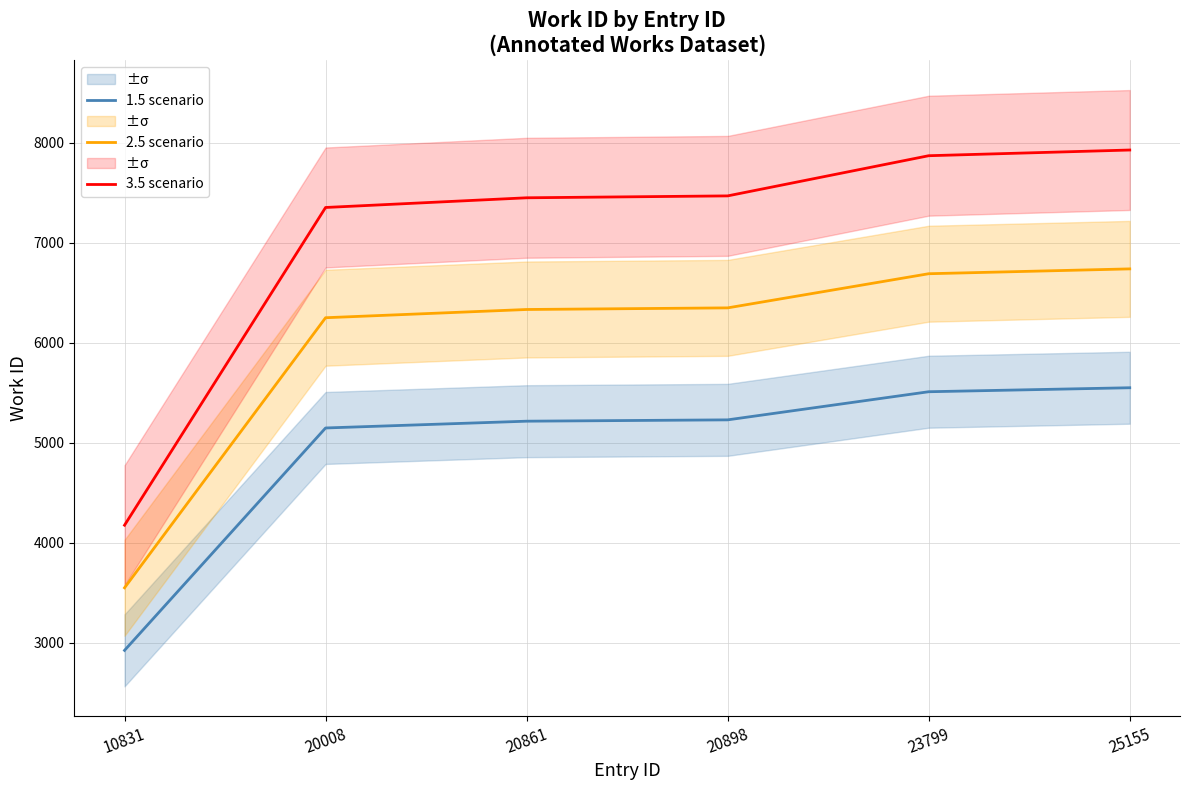

List the series in order of their overall mean, highest first.

3.5 scenario, 2.5 scenario, 1.5 scenario